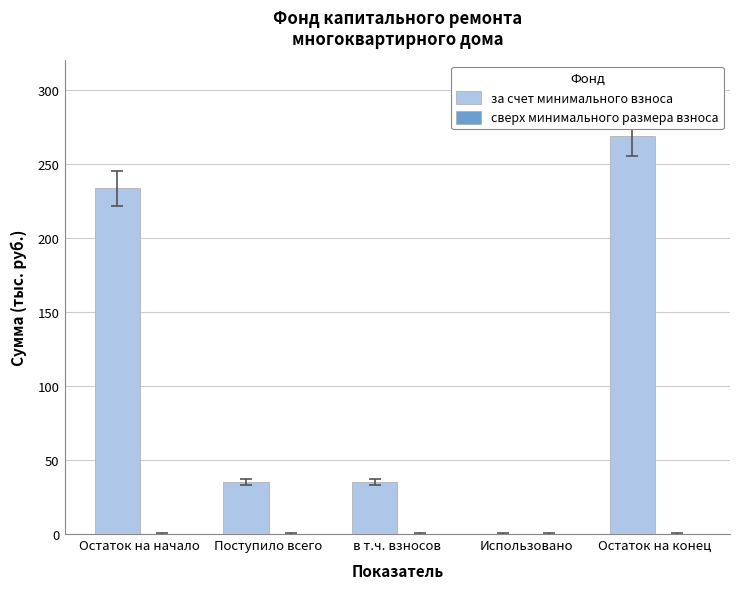

Are the bars horizontal?

No